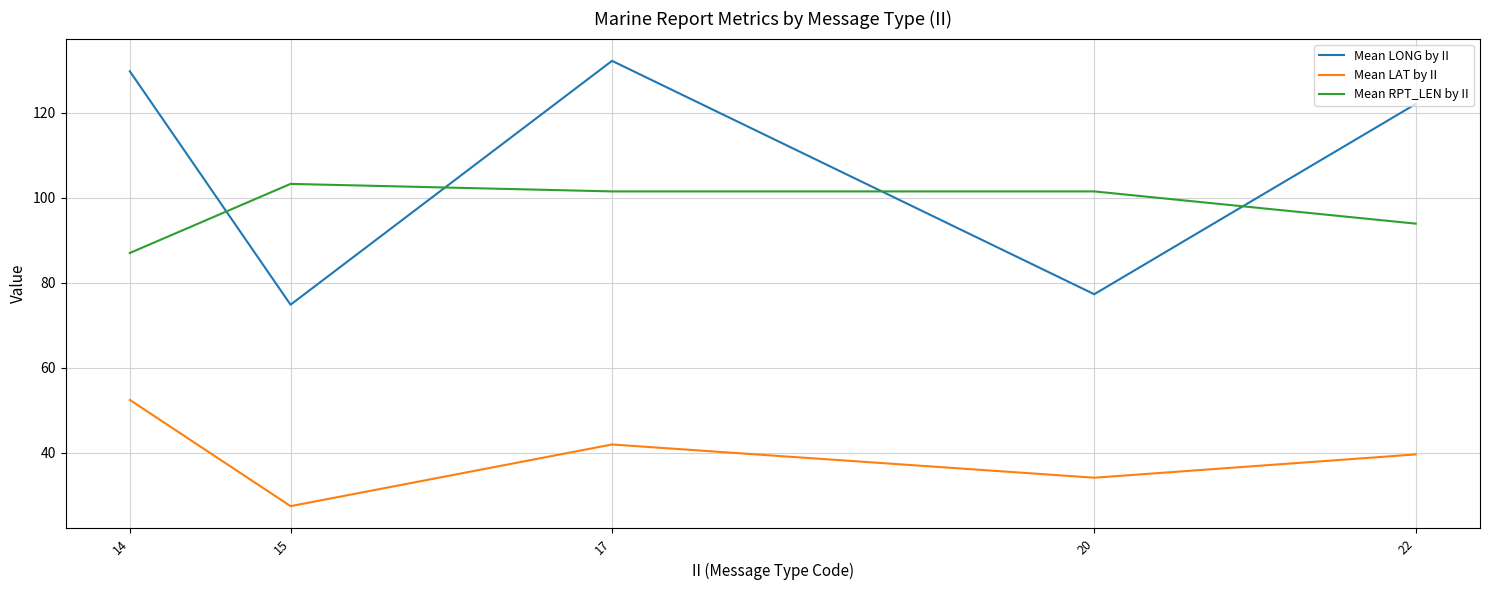

Rank the categories by Mean LONG by II value from lowest to highest.

15, 20, 22, 14, 17